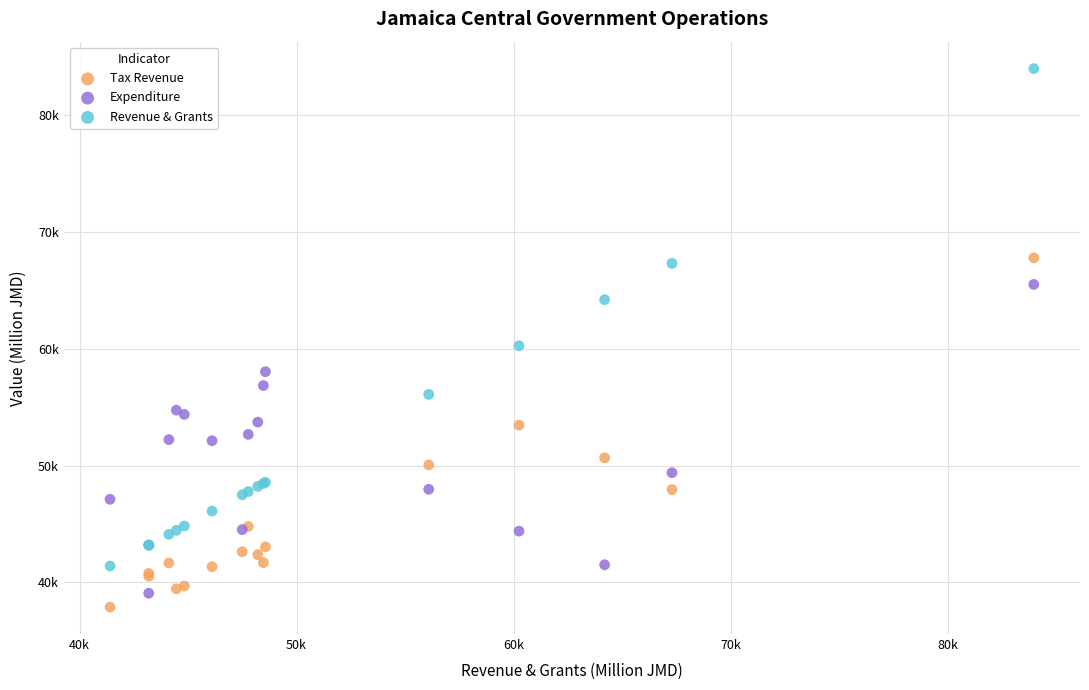

What are all the series names shown in the legend?

Tax Revenue, Expenditure, Revenue & Grants